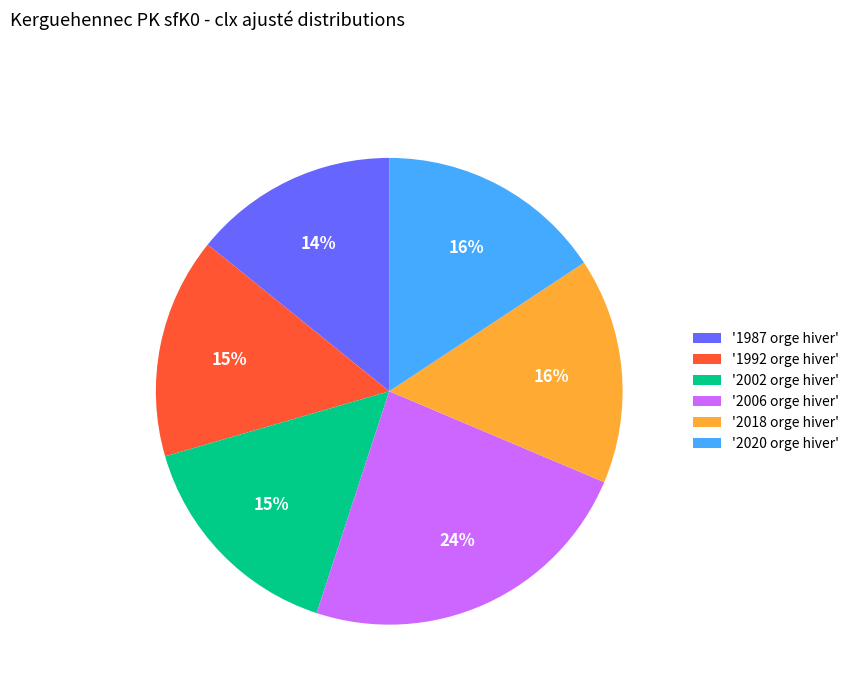

True or false: '2006 orge hiver' accounts for 37% of the total.

False